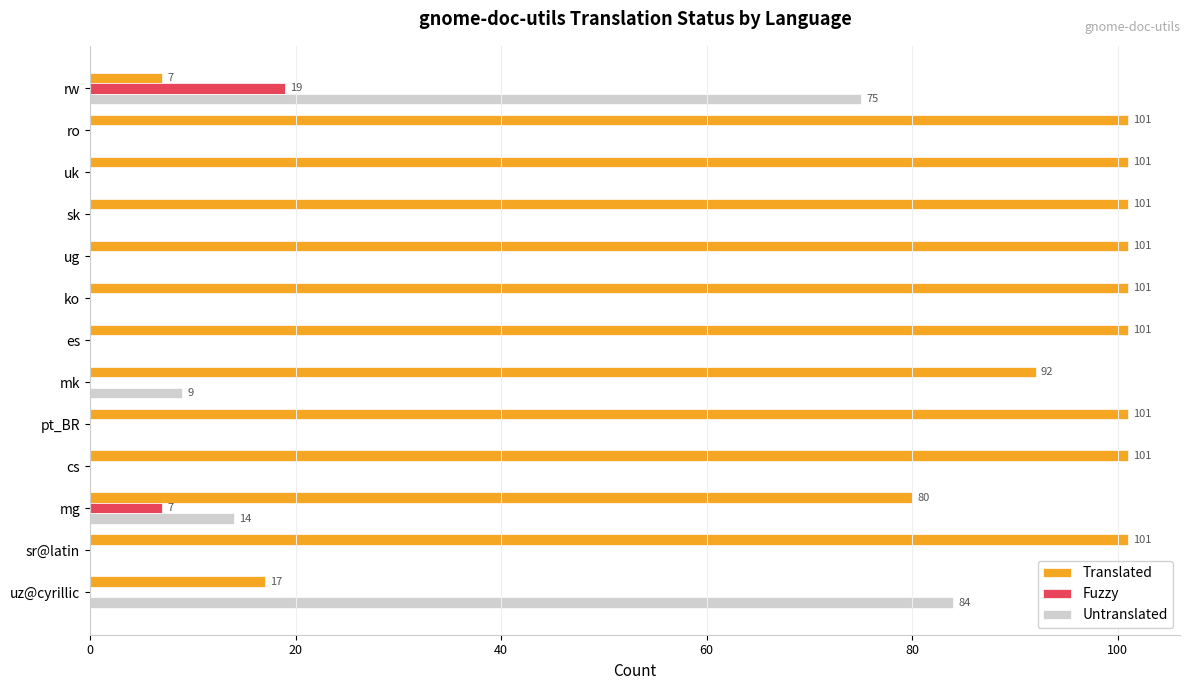

Is the value of Untranslated at pt_BR greater than the value of Fuzzy at rw?

No